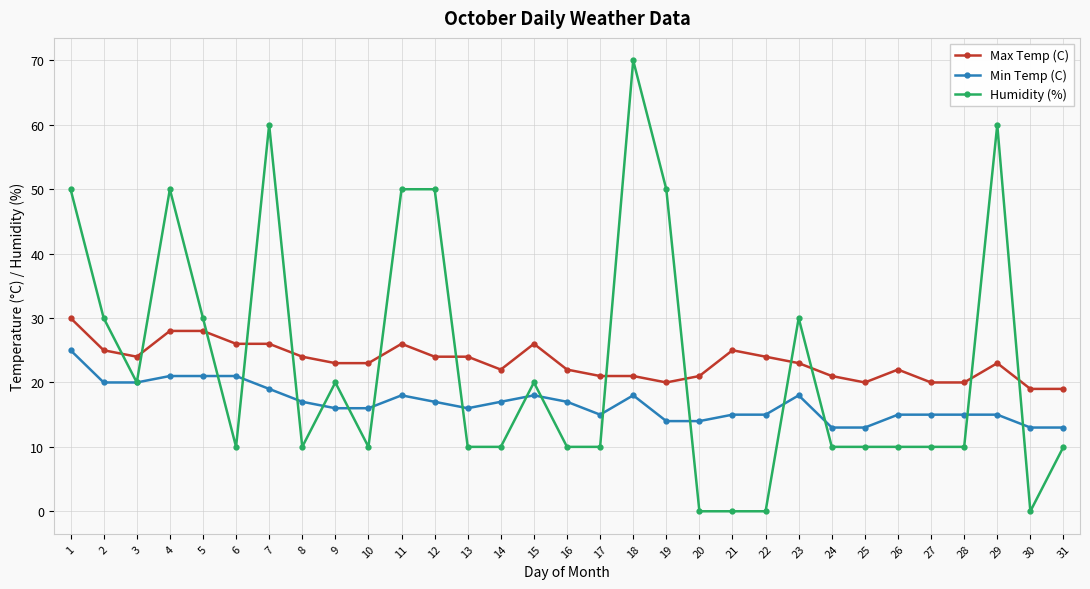

What is the spread (max minus min) of values at 12?

33